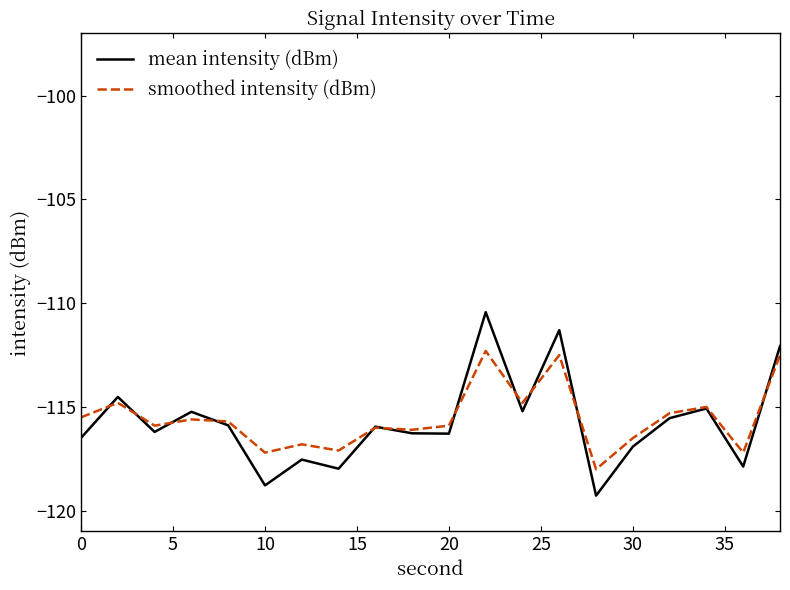

What is the maximum value shown in the chart?

-110.4